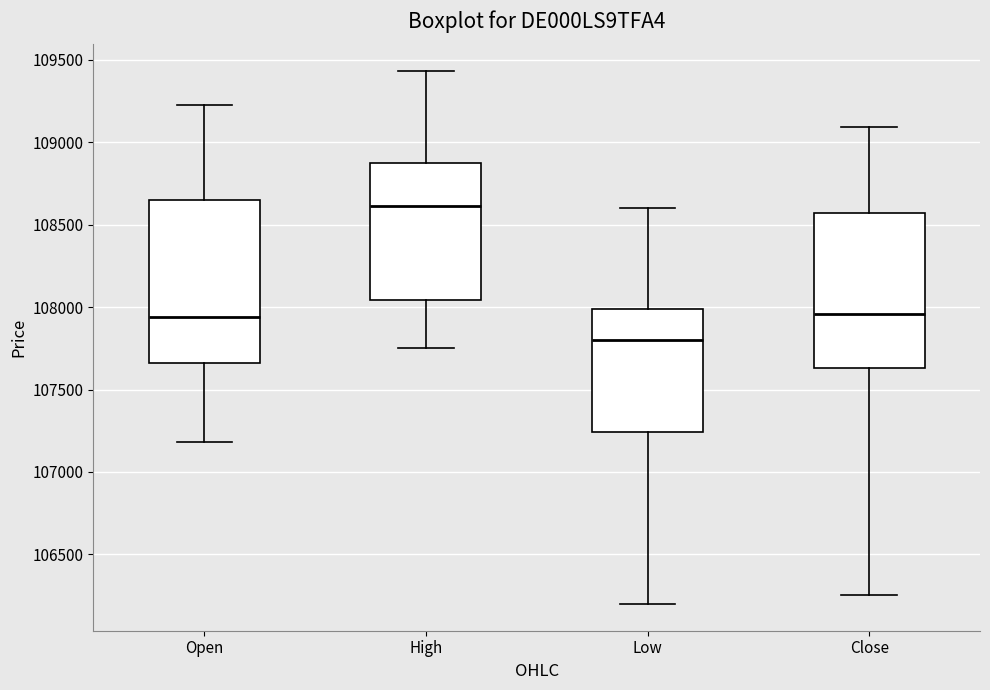

Reading left to right, read every box against the y-axis: the position of its median line, the range the box covers, and the ends of its whiskers. The values are not printed on the chart, so give them approximately, as read against the axis.

Open: median 107950, box 107650 to 108650, whiskers 107200 to 109250
High: median 108600, box 108050 to 108850, whiskers 107750 to 109450
Low: median 107800, box 107250 to 108000, whiskers 106200 to 108600
Close: median 107950, box 107650 to 108550, whiskers 106250 to 109100